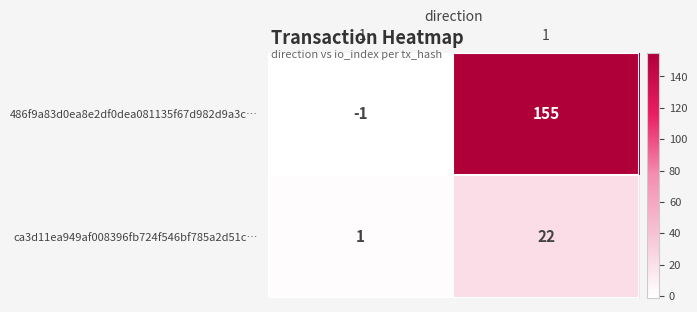

How many categories are shown in the chart?

2